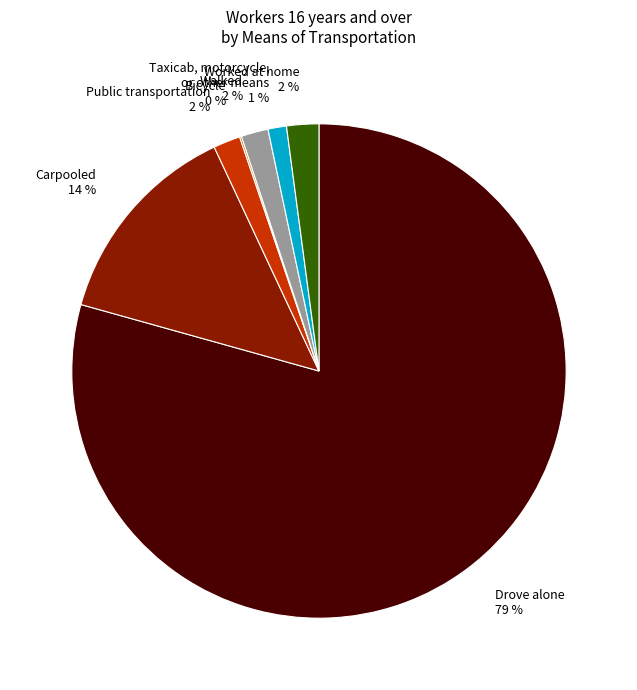

To the nearest percent, what is the average slice percentage?

14%